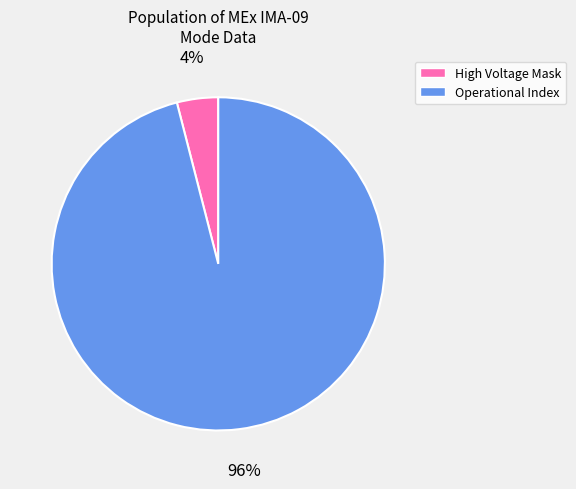

Between Operational Index and High Voltage Mask, which is larger?

Operational Index